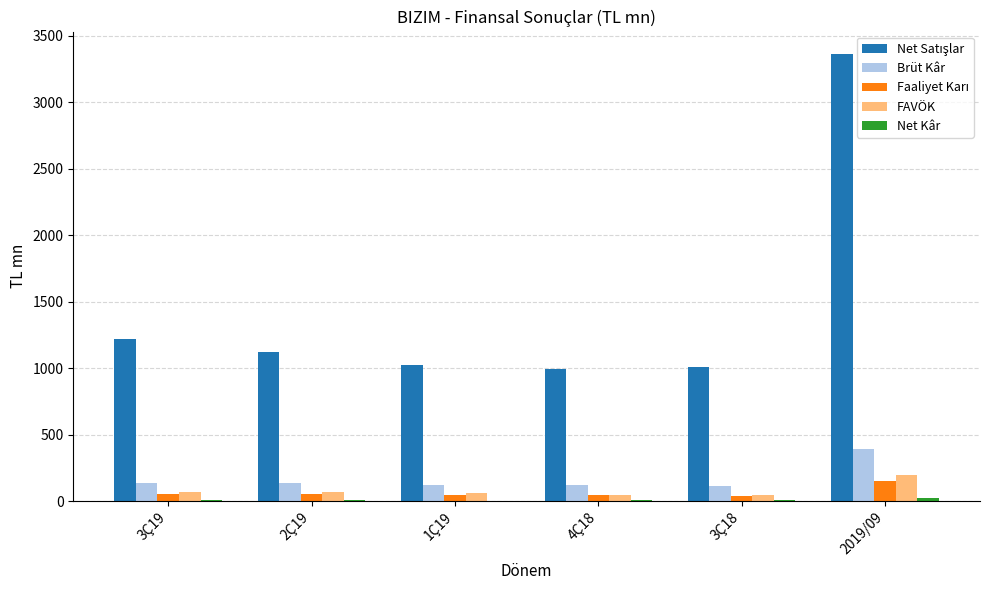

At which category is the sum across all series the highest?

2019/09